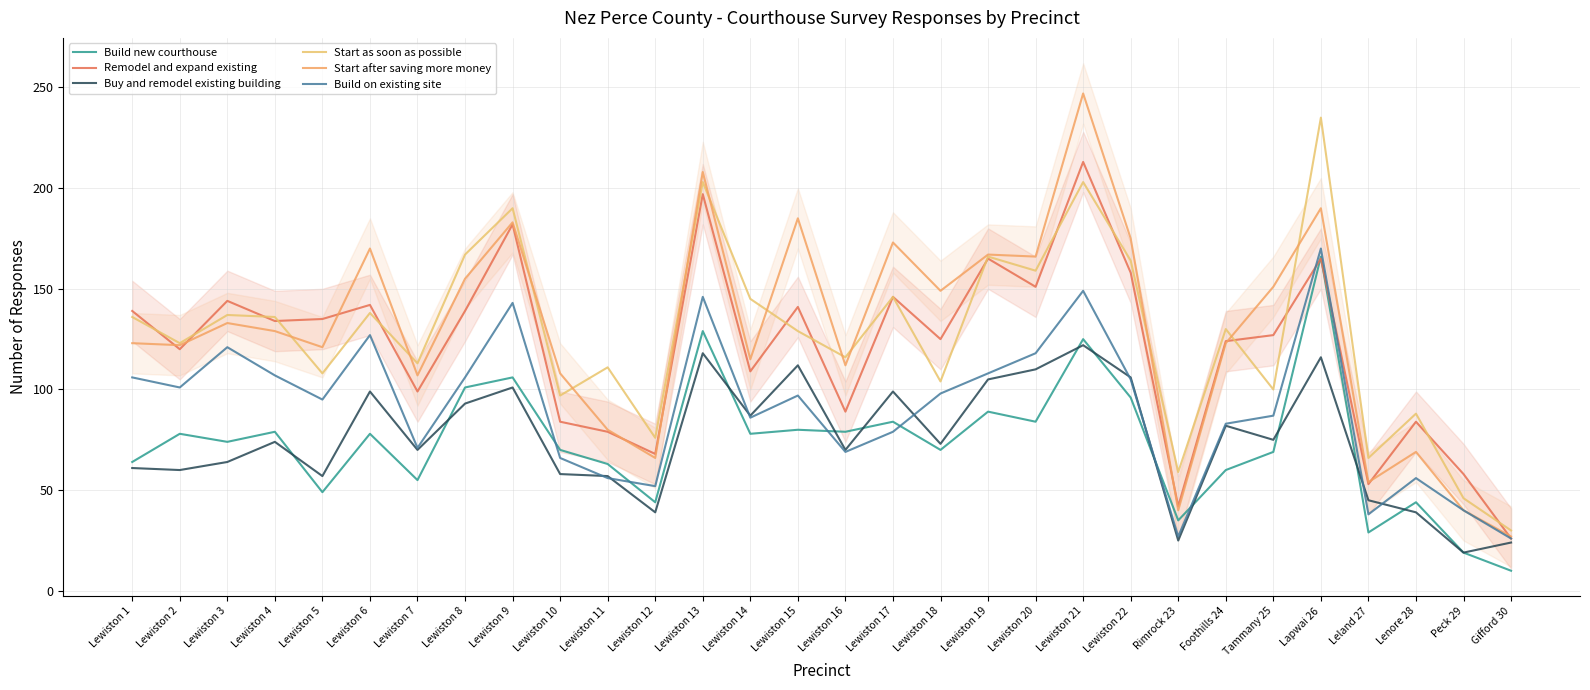

Is it true that Start as soon as possible equals 136 at Lewiston 4?

True